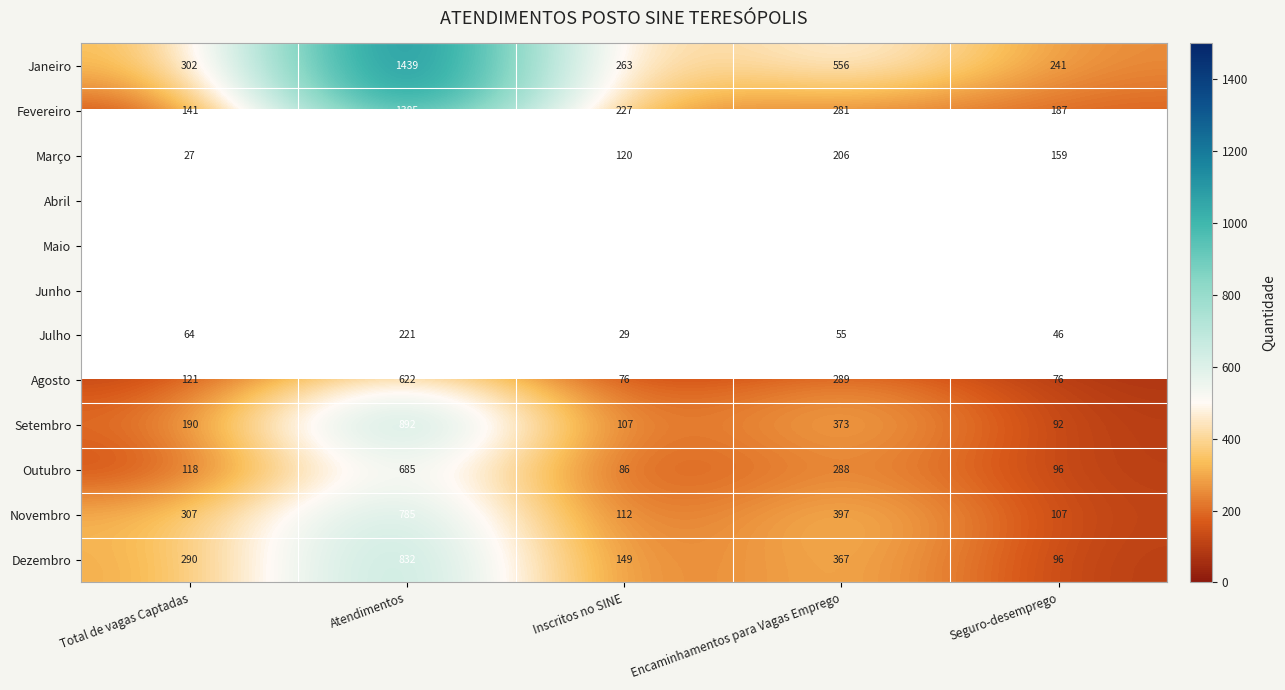

How many data points in Janeiro are less than 302?

2